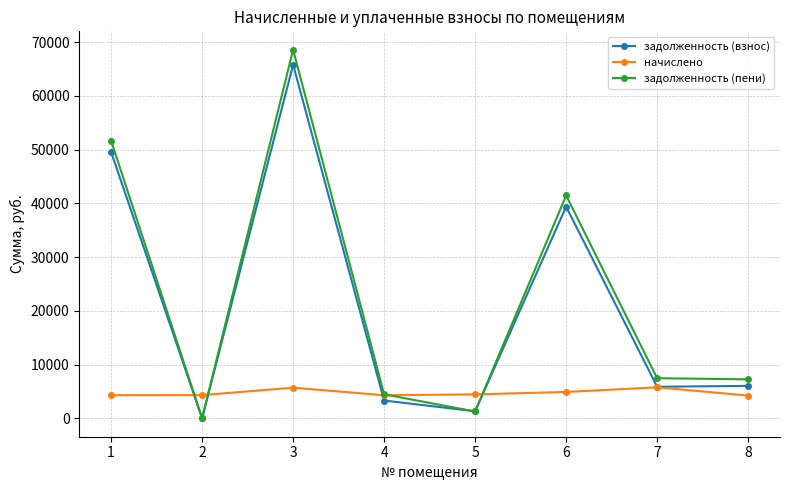

What is the value of the задолженность (пени) point at the 8th from the left?

7248.1